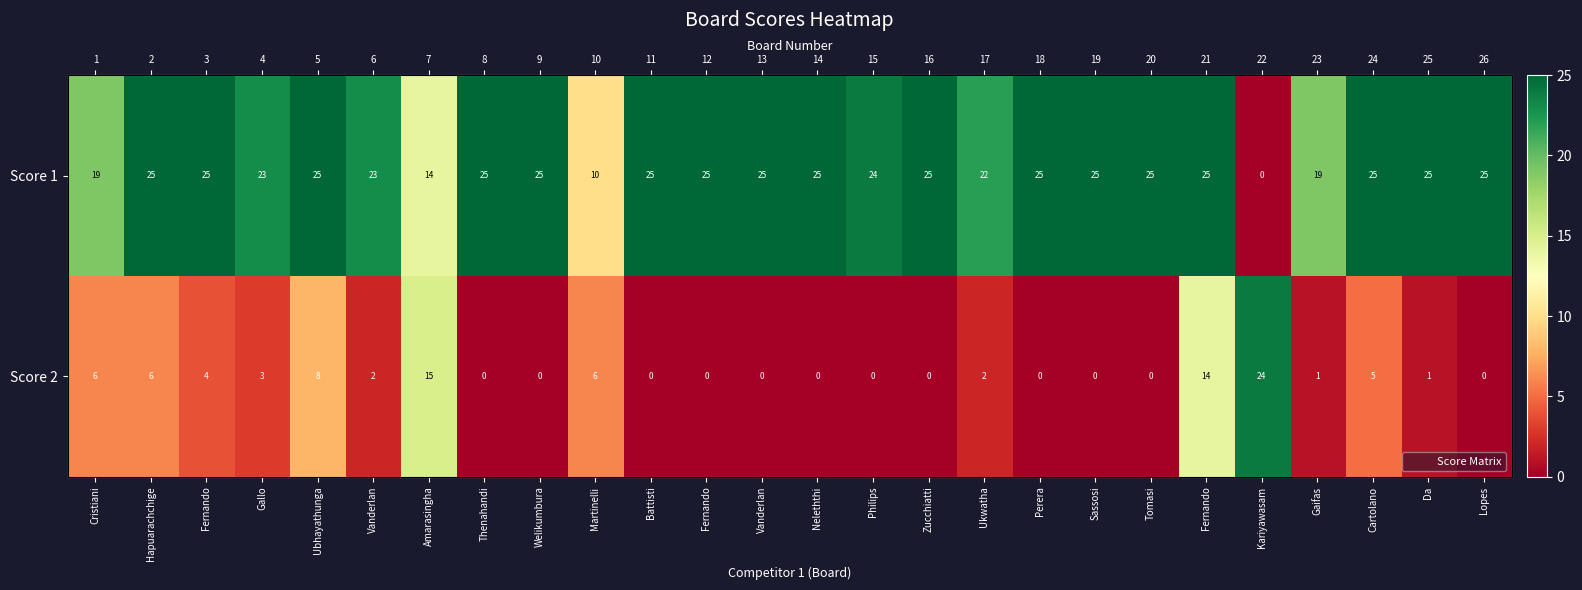

Rank the series by their average value, from lowest to highest.

Score 2, Score 1